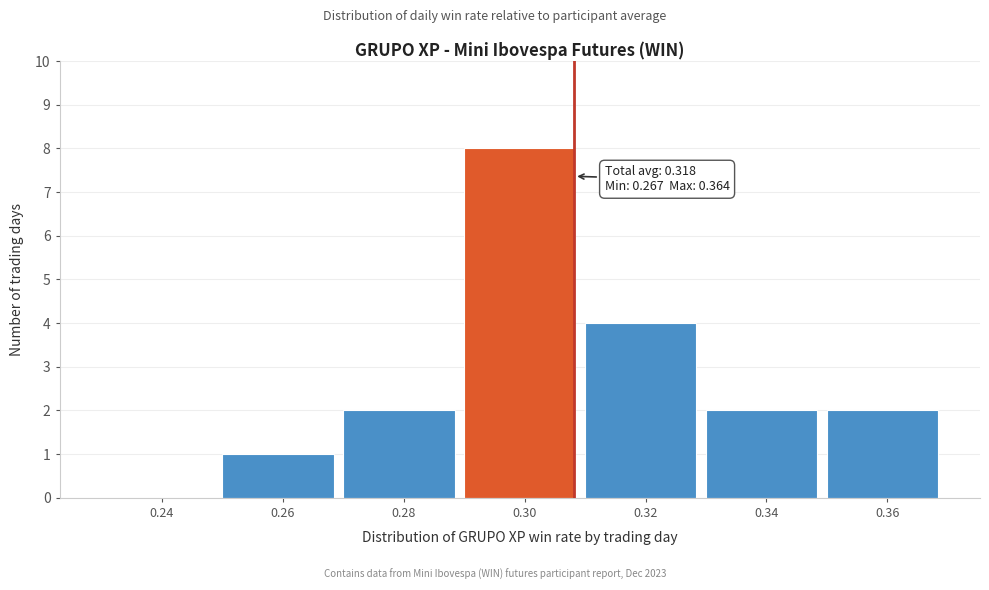

Reading left to right, list all the values displayed in this chart.

0.24=0	0.26=1	0.28=2	0.30=8	0.32=4	0.34=2	0.36=2